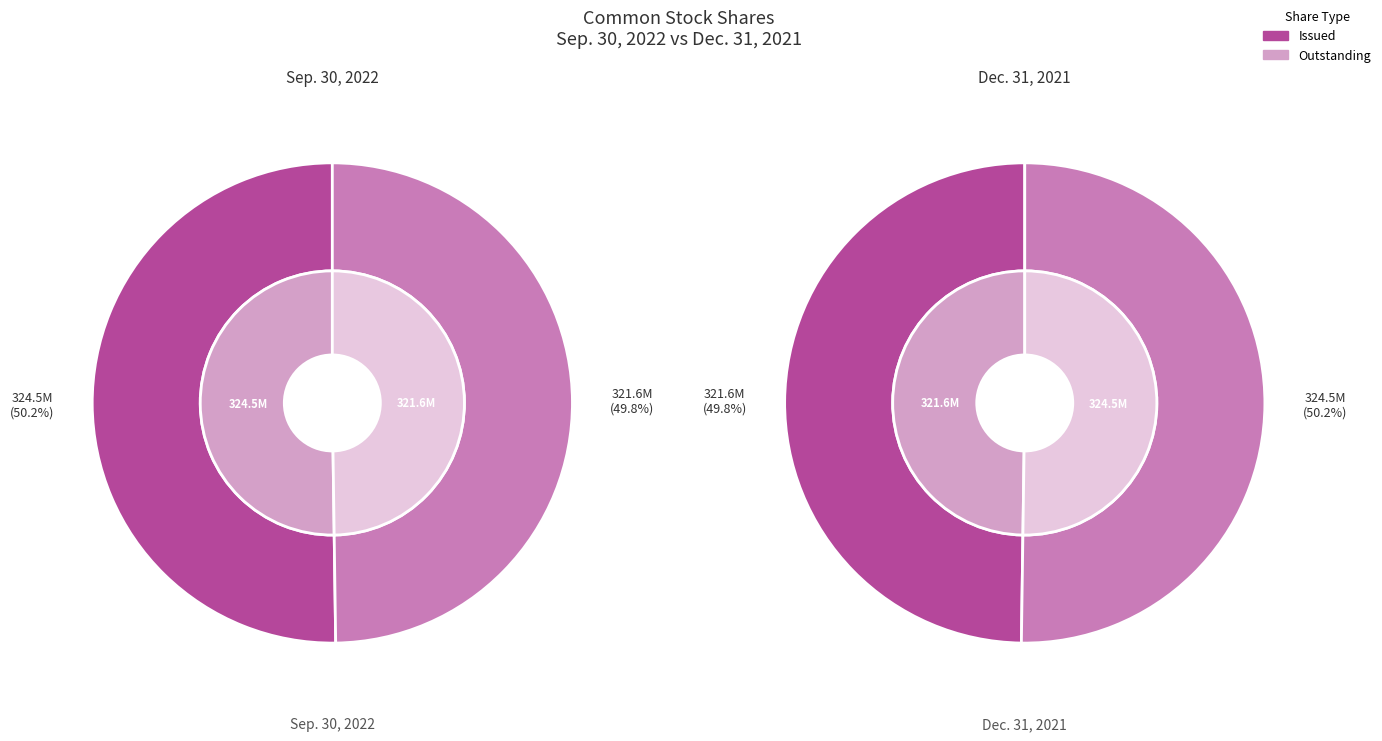

Which category accounts for the majority?

Common stock - issued (in shares)